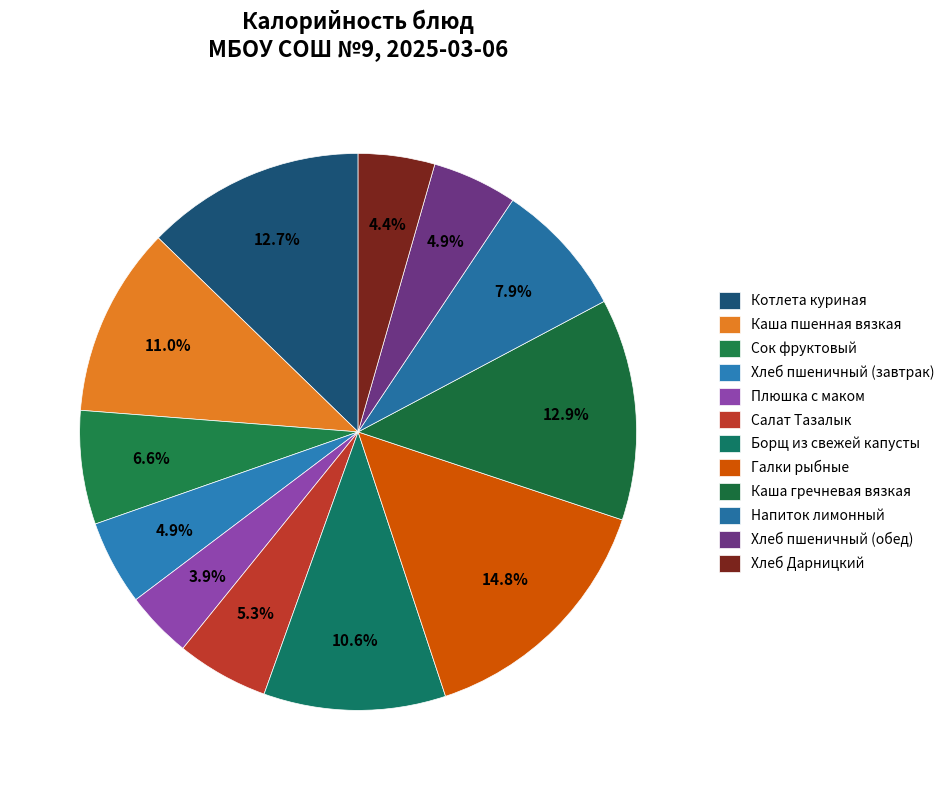

True or false: Каша пшенная вязкая accounts for 22% of the total.

False